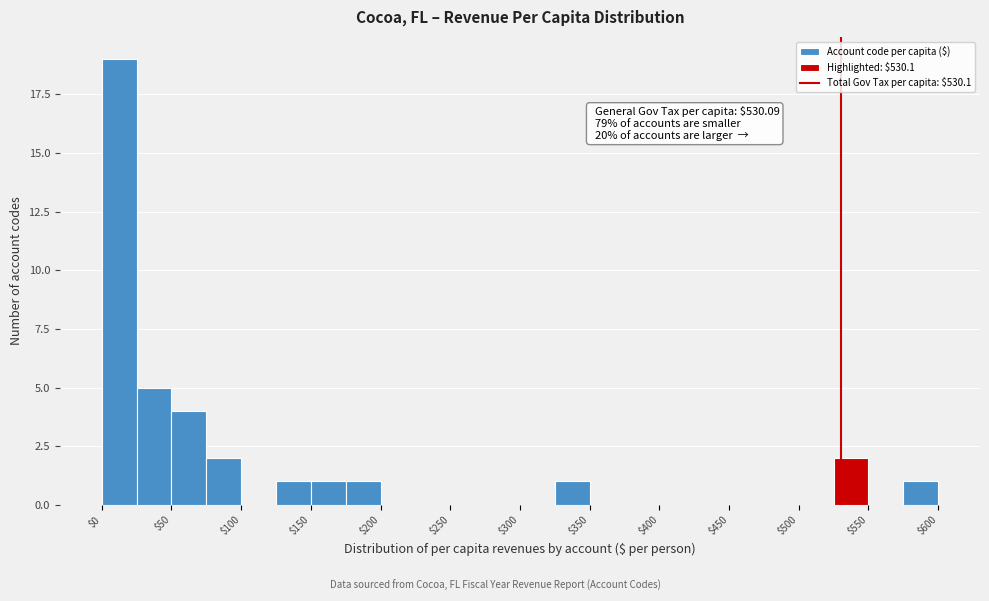

Which range on the x-axis has the tallest bar?

0 to 25